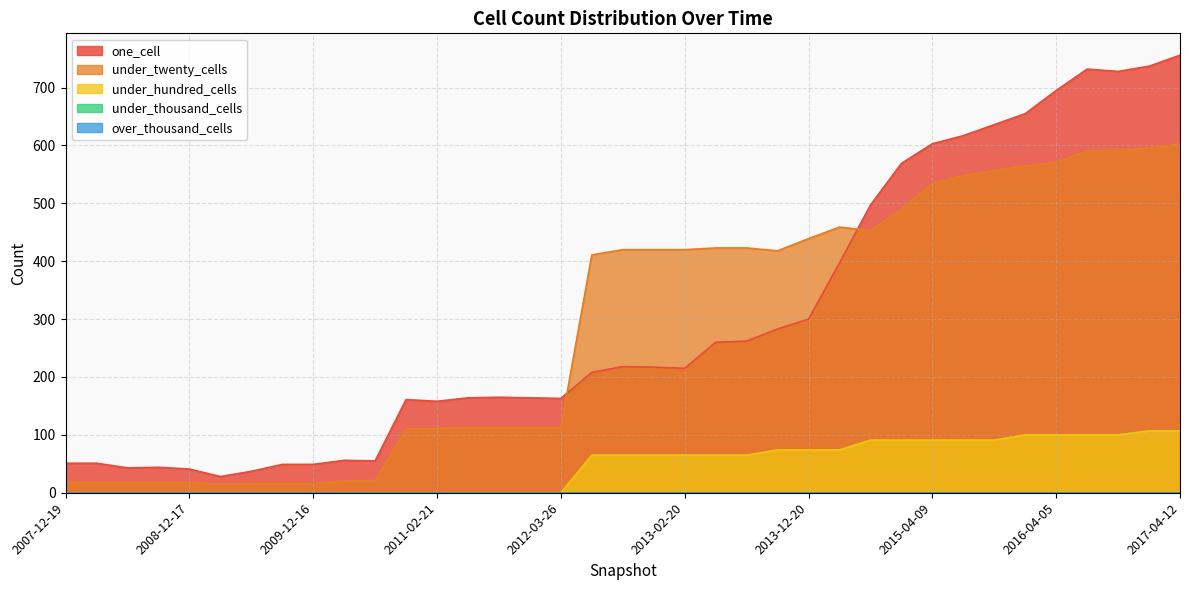

What value does the one_cell series have at 2008-06-27?

43